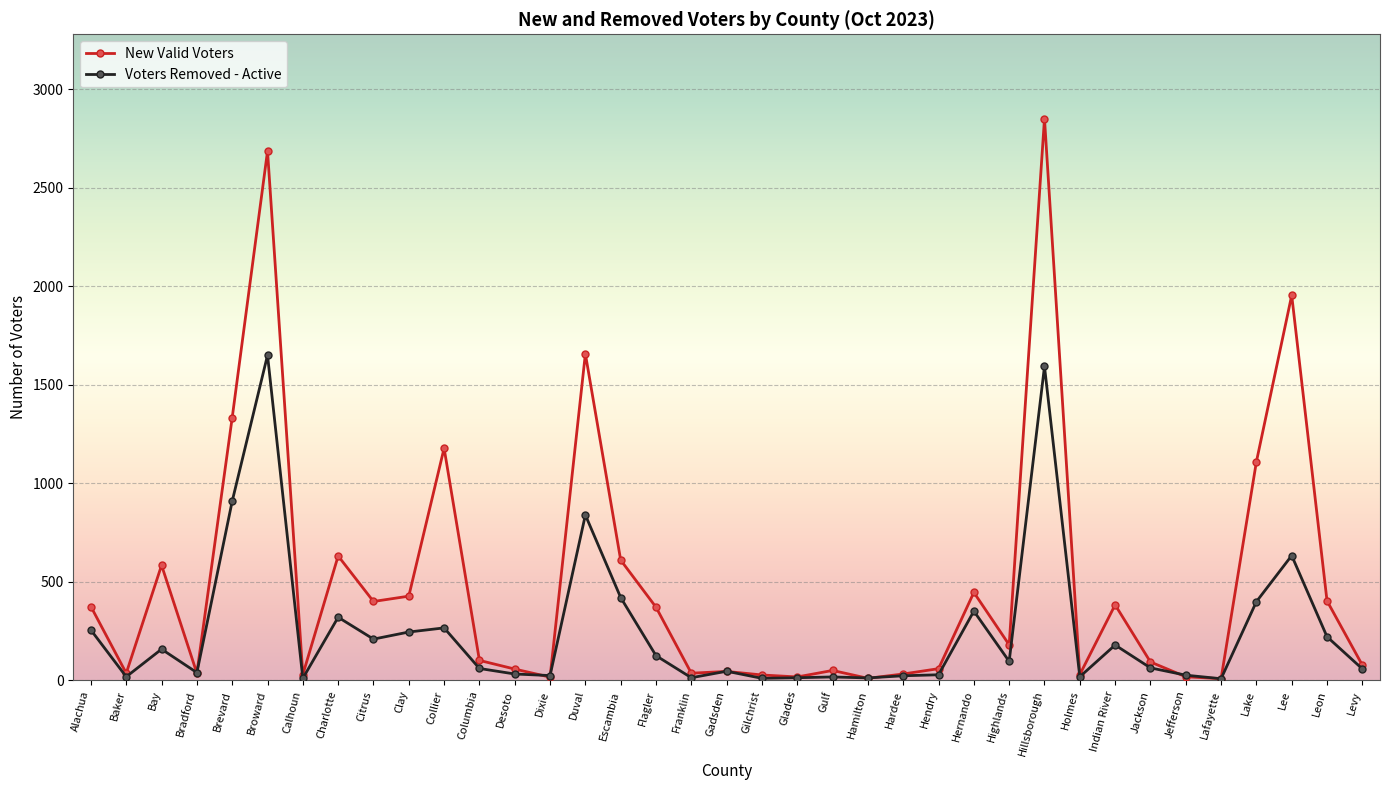

Which series has the widest spread of values?

New Valid Voters